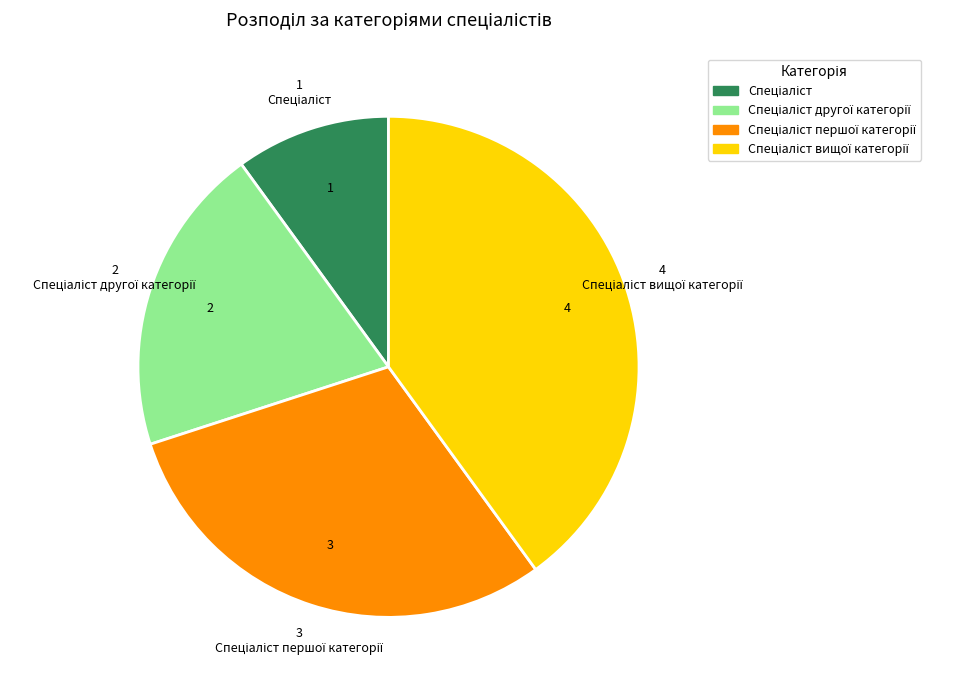

Does any single category account for the majority?

No